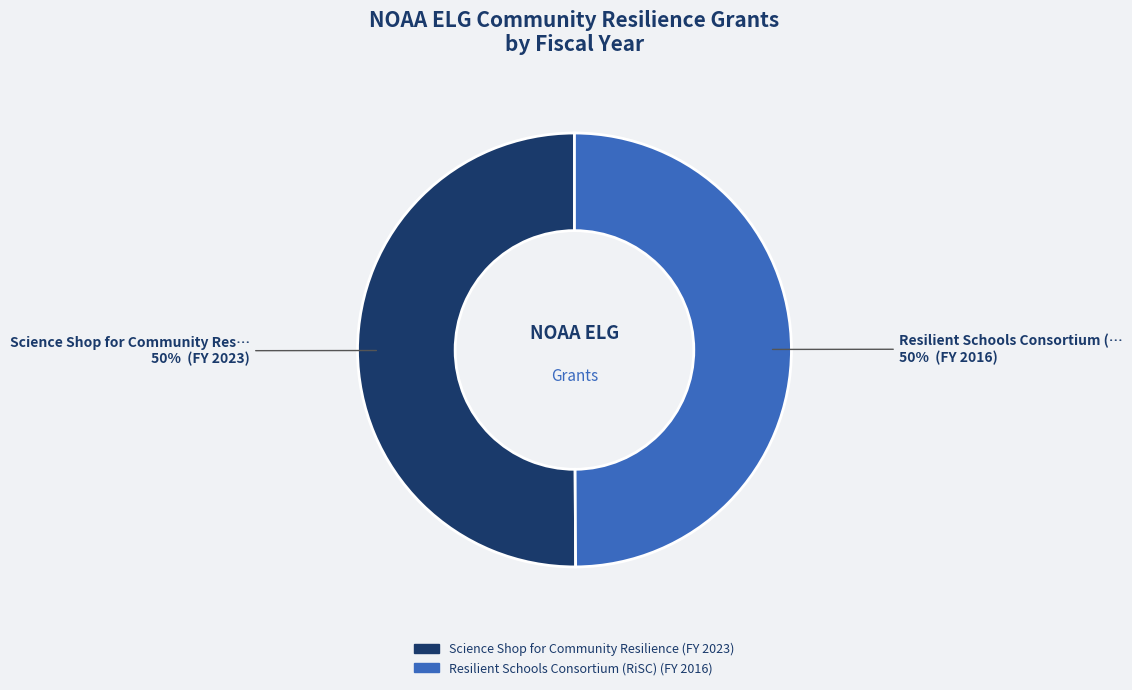

To the nearest percent, what portion does Resilient Schools Consortium (RiSC) represent?

50%